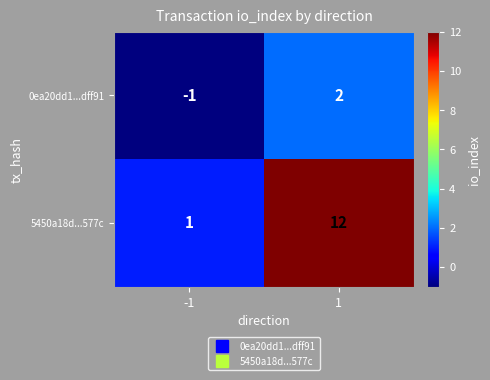

What is the difference between the maximum and minimum values in the 5450a18d...577c series?

11